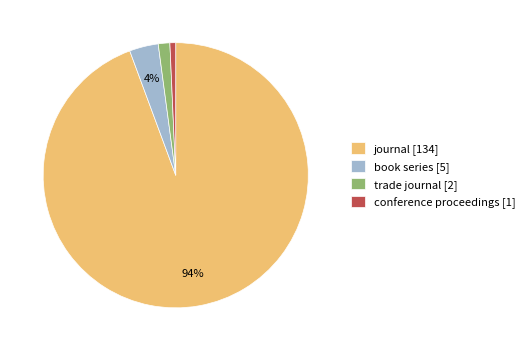

To the nearest percent, what is the difference between the conference proceedings [1] and book series [5] slice percentages?

3%